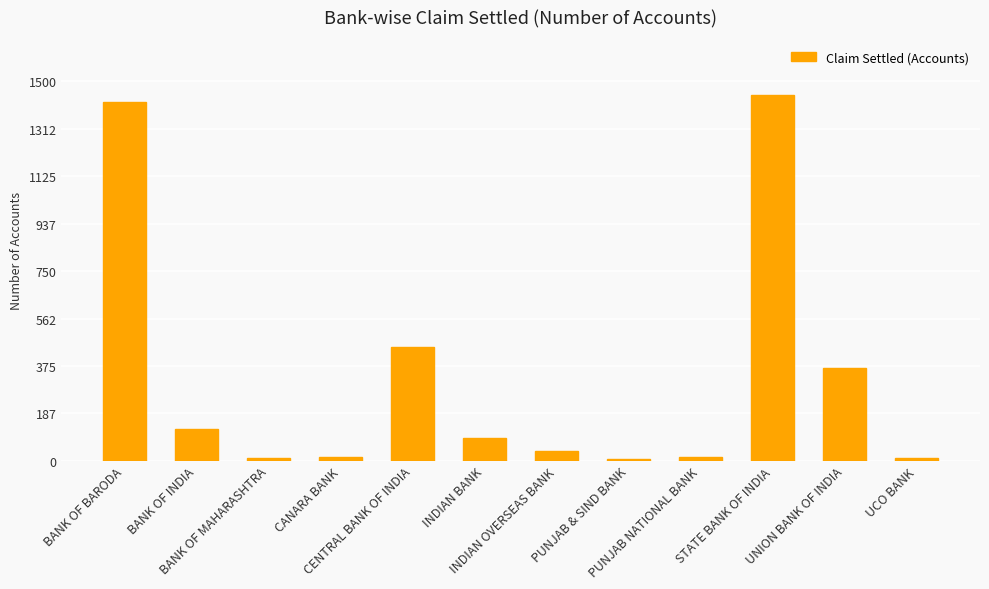

Where is the data nearest to the value 726?

CENTRAL BANK OF INDIA